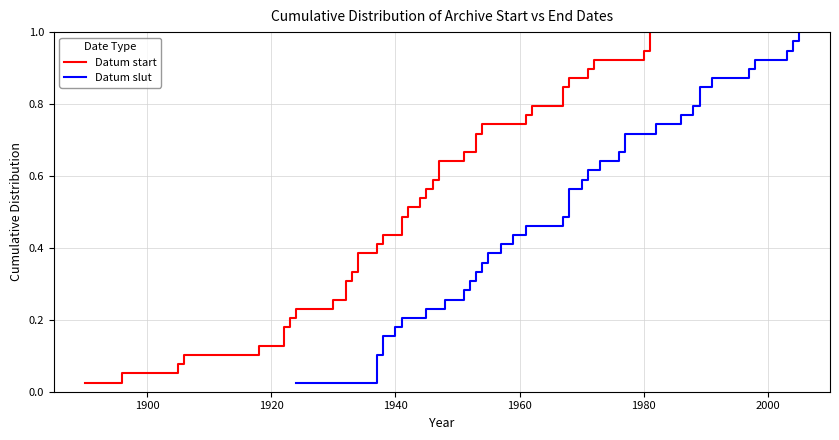

The value of Datum slut at 31 is 1.1. True or false?

False